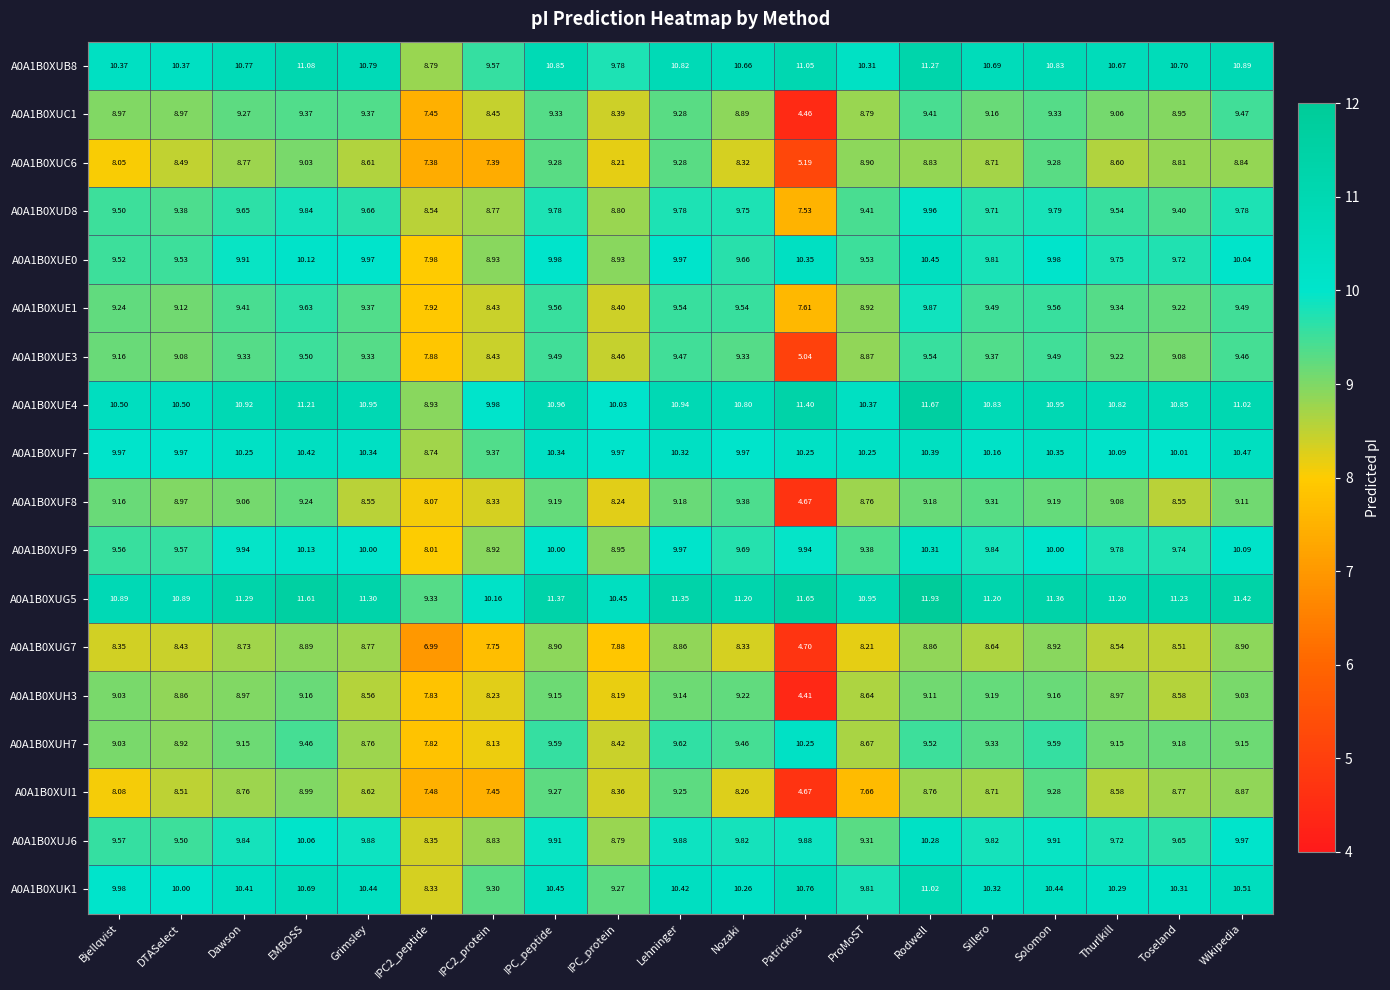

At which category does the chart reach its minimum across all series?

Patrickios